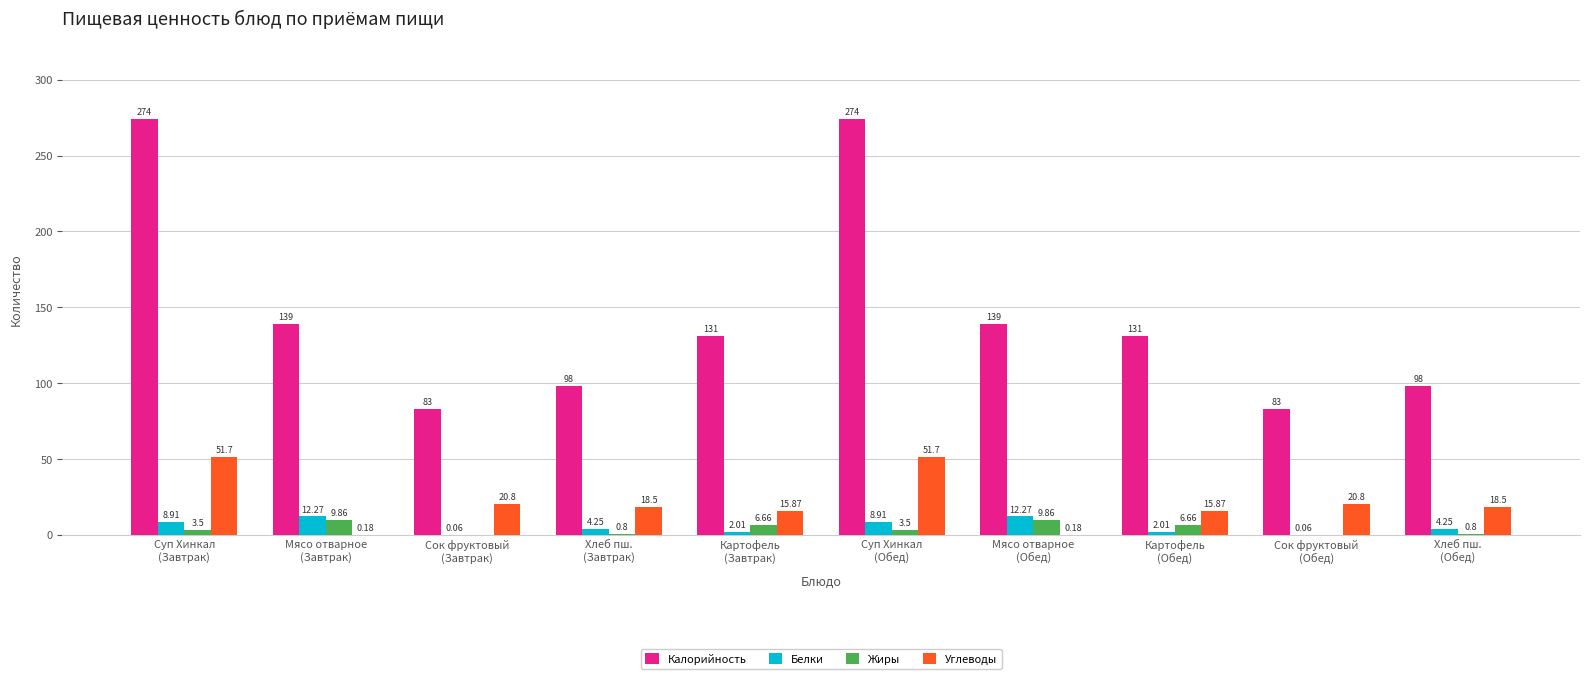

What value does the Белки series have at Суп Хинкал
(Завтрак)?

8.9